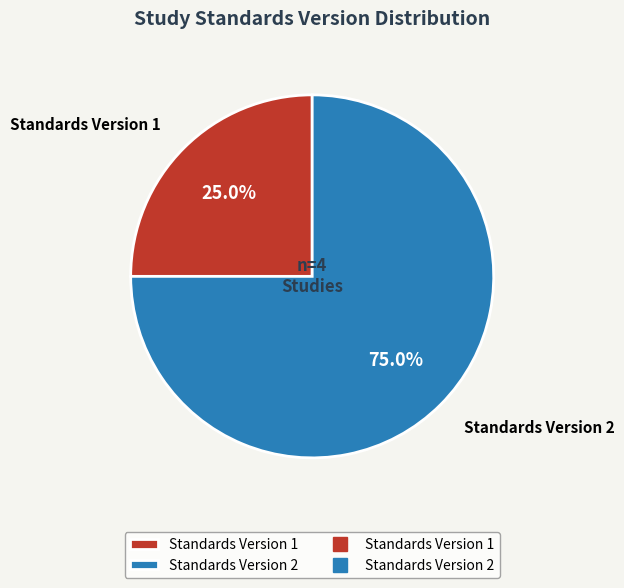

To the nearest percent, what is the average slice percentage?

50%